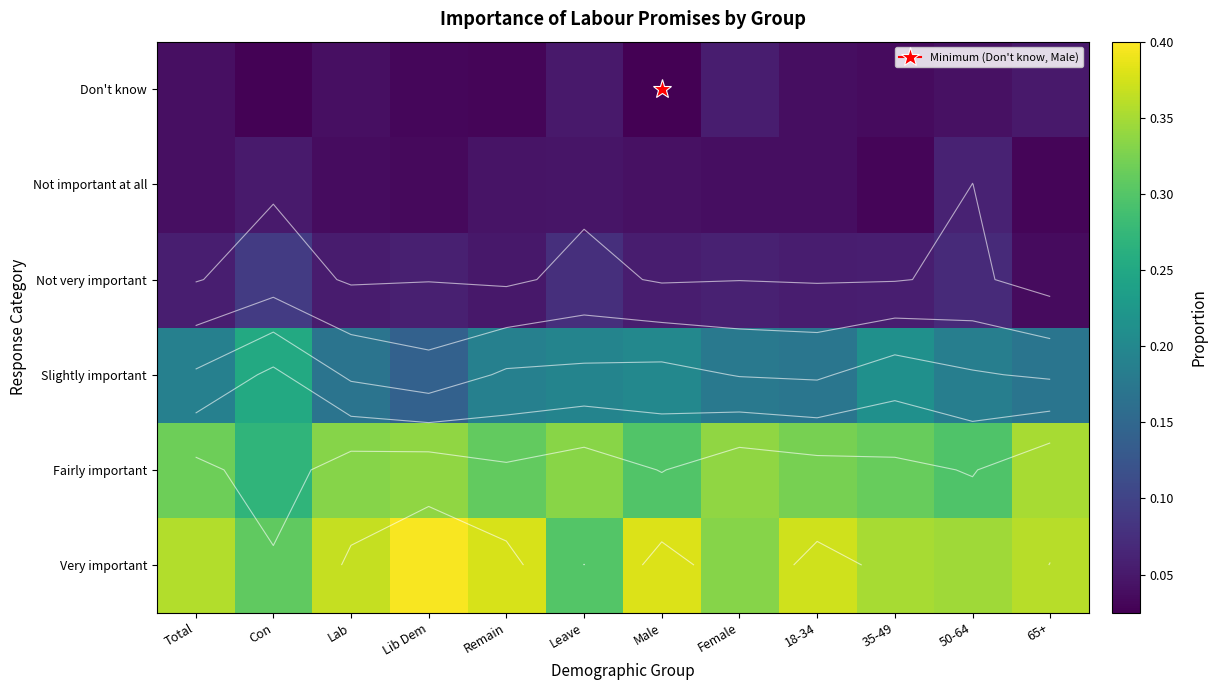

Is the value of Not important at all at Con greater than the value of Fairly important at Lib Dem?

No